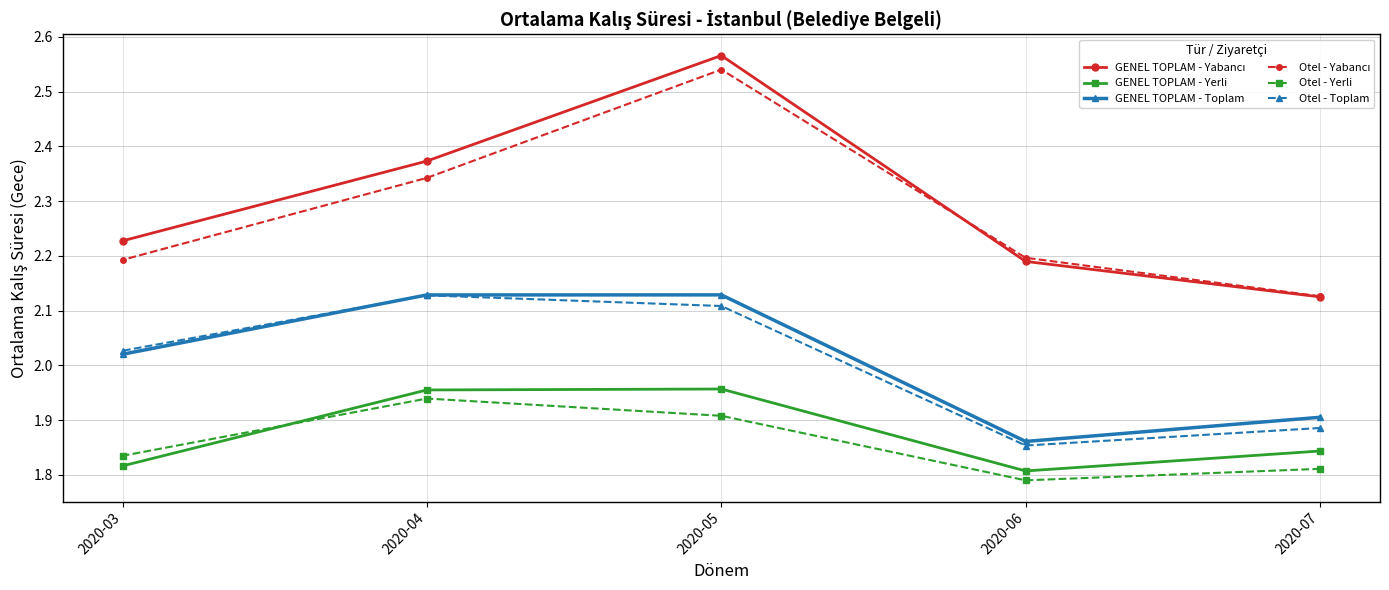

At which label does Otel - Yerli reach its minimum?

2020-06